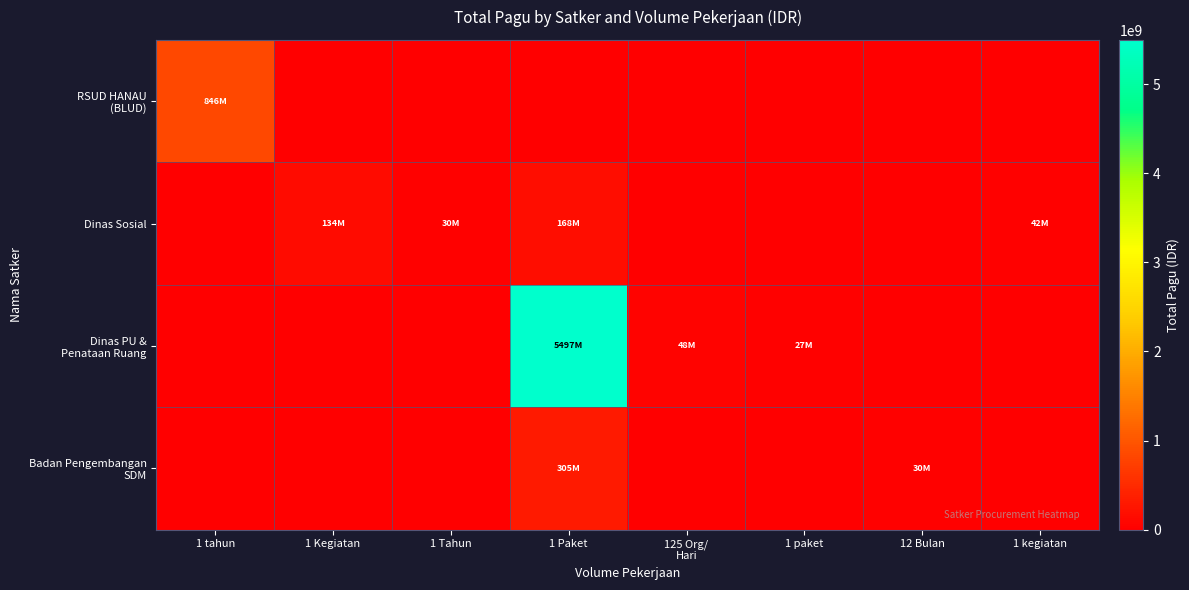

How many categories are shown in the chart?

8